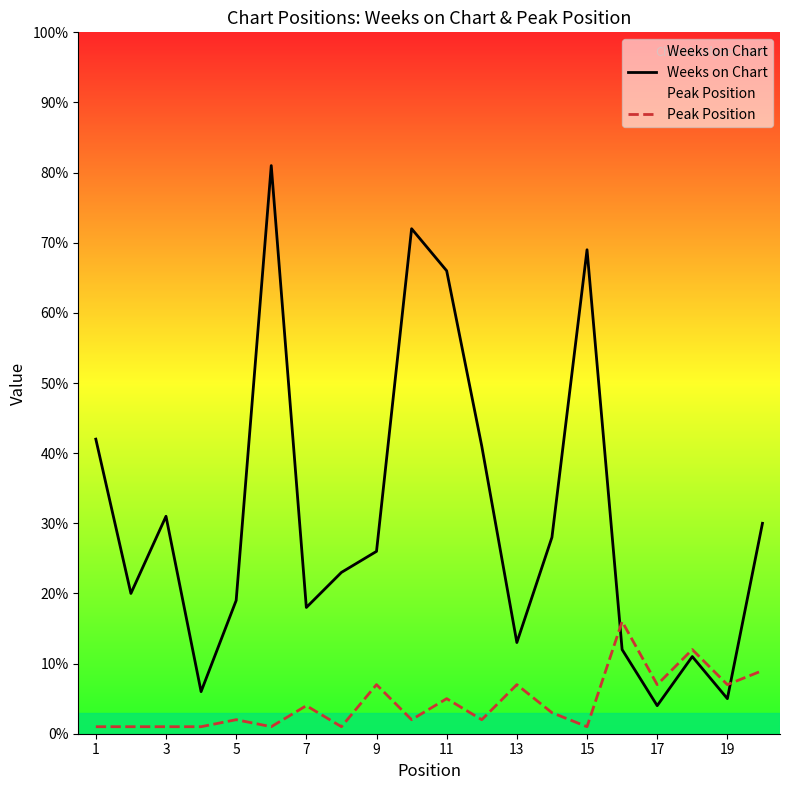

Rank the series at 19 from highest to lowest value.

Peak Position, Weeks on Chart